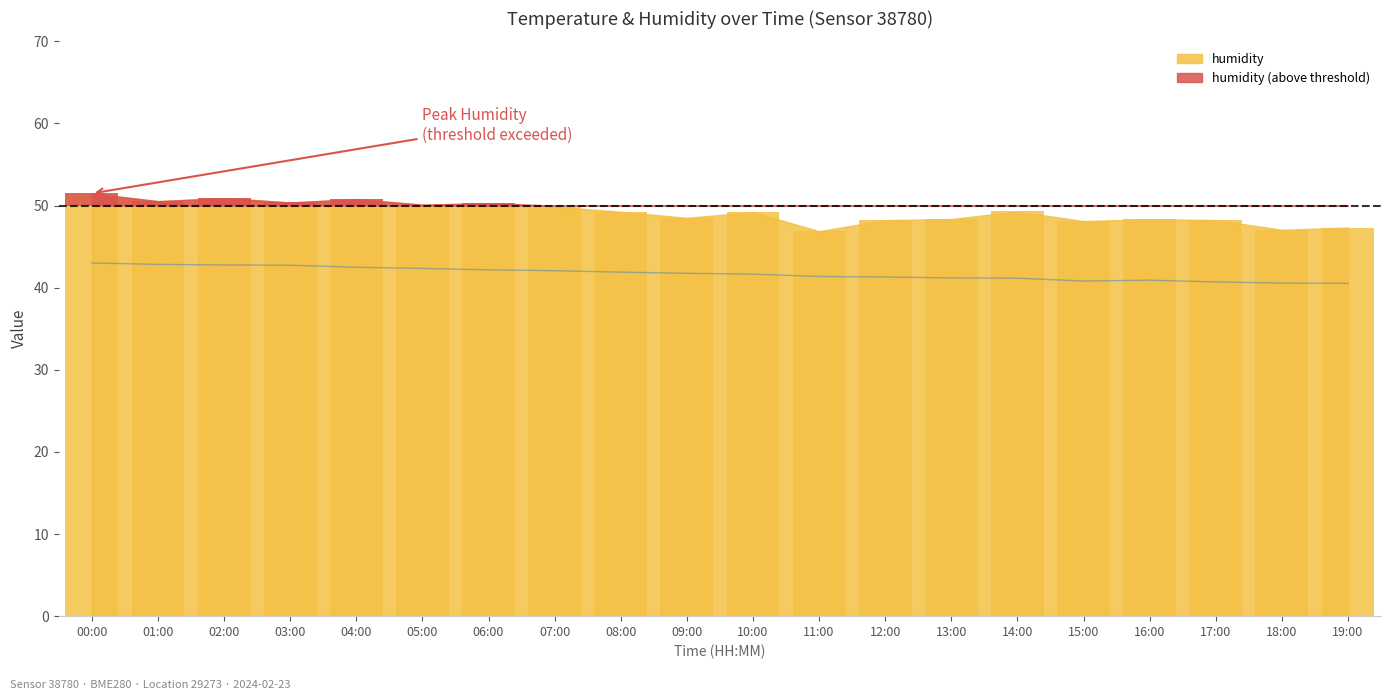

True or false: humidity has a value of 48.5 at 09:00.

True